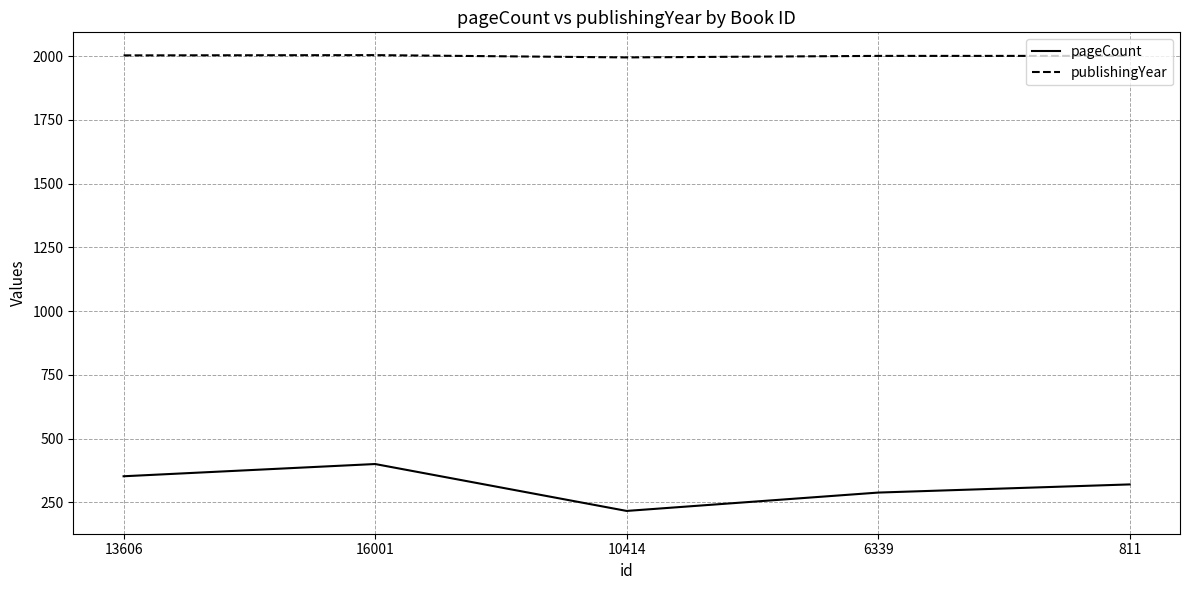

At how many categories does at least one series exceed 1855?

5